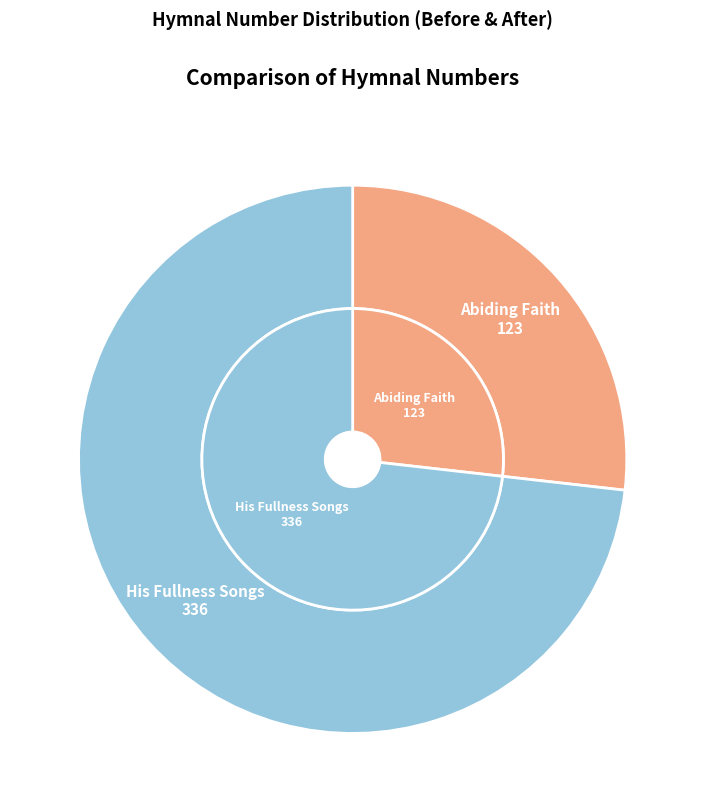

To the nearest percent, what is the difference between the largest and smallest slice percentages?

46%